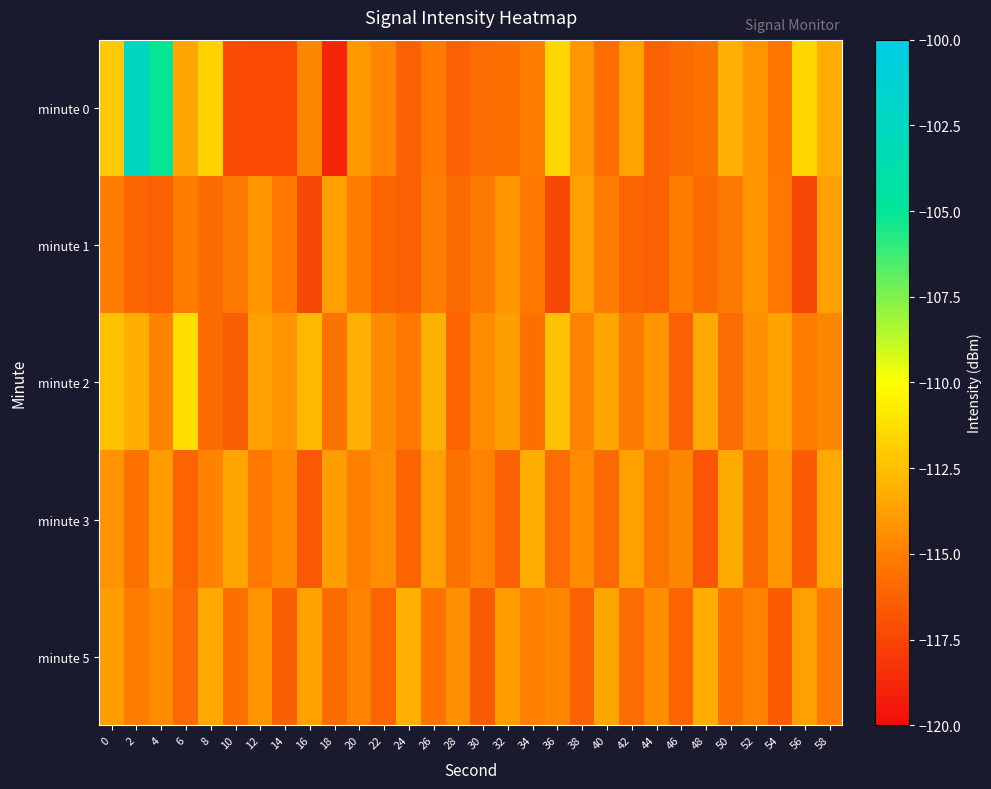

Which series has the widest spread of values?

minute 0